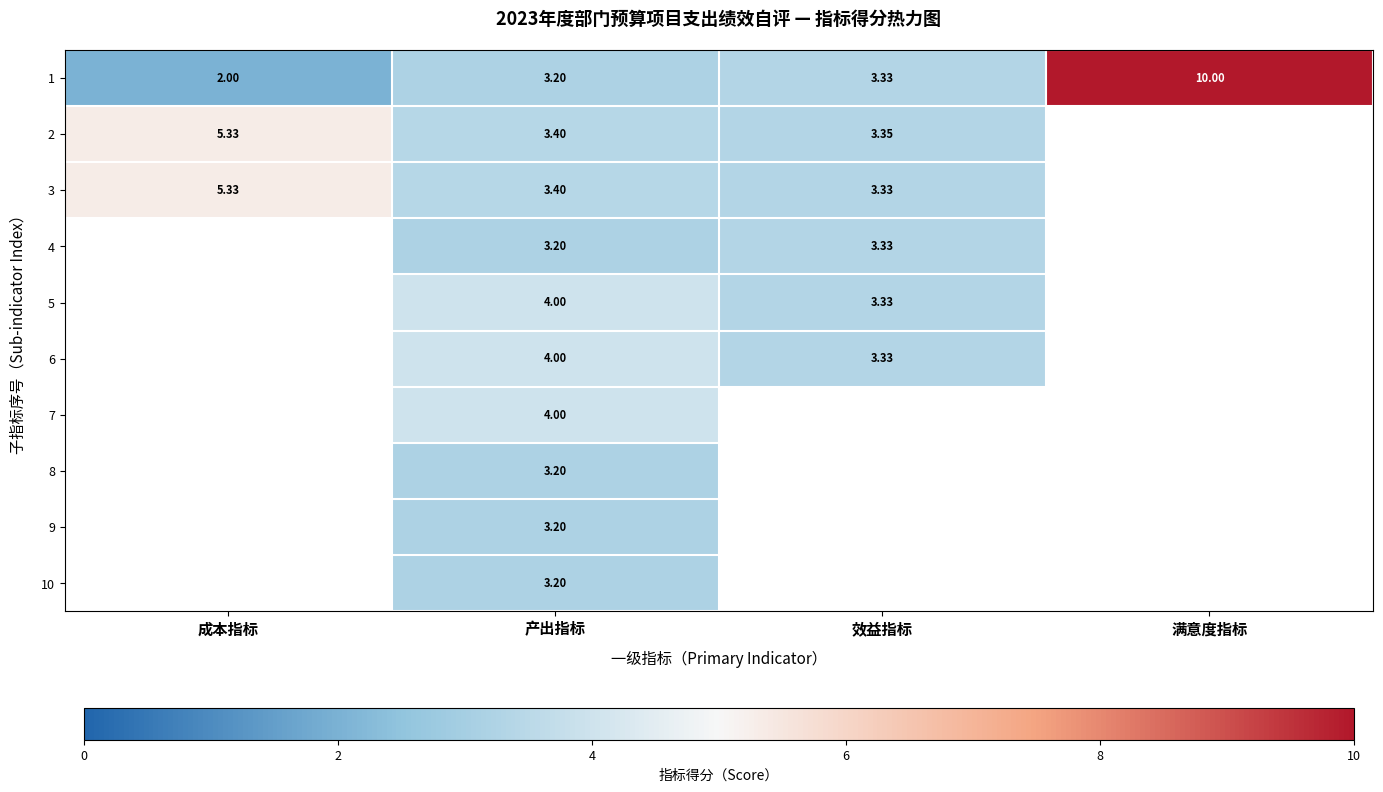

Rank the categories by 1 value from lowest to highest.

成本指标, 产出指标, 效益指标, 满意度指标